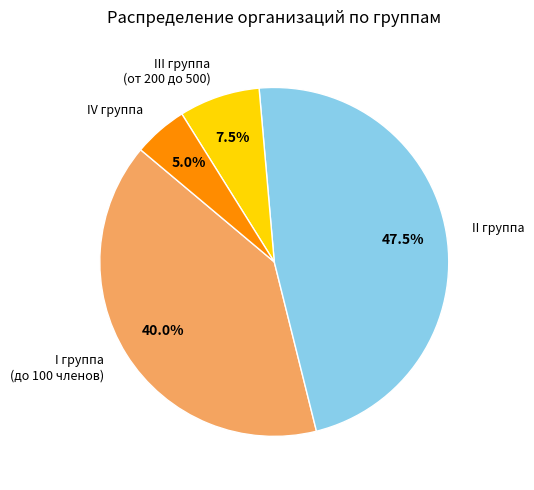

Is I группа (до 100 членов) the majority of the pie?

No